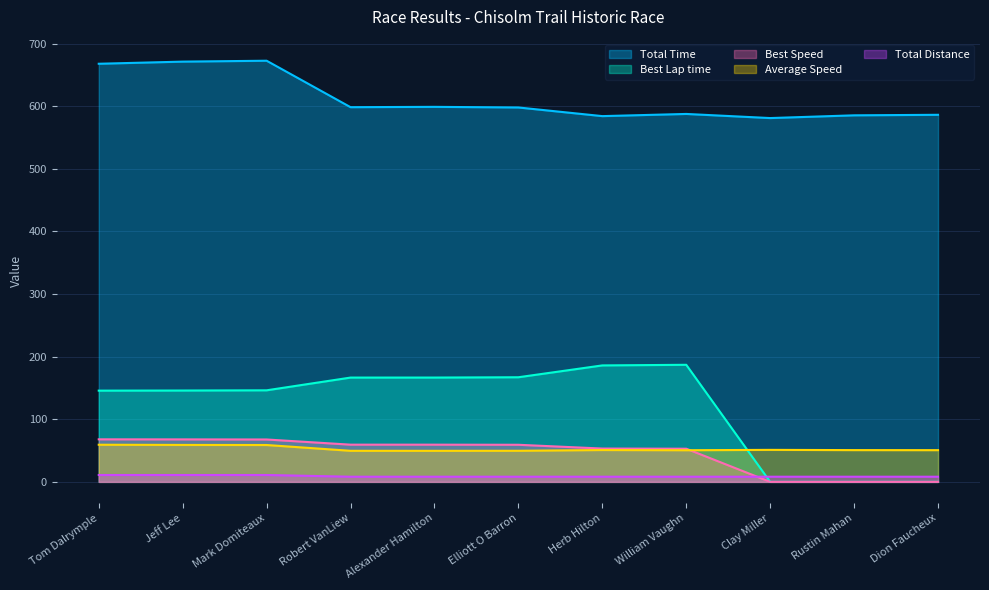

How many times do Best Speed and Average Speed cross each other?

1